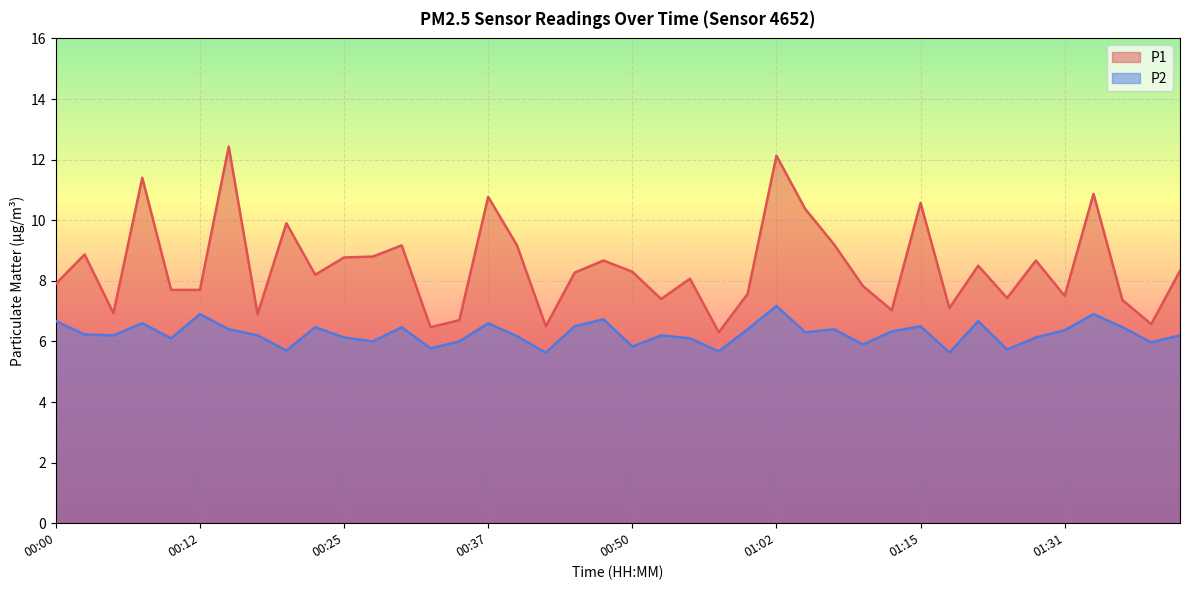

Reading right to left, list all the values displayed in this chart.

P1: 8.3	6.6	7.4	10.9	7.5	8.7	7.4	8.5	7.1	10.6	7.0	7.8	9.2	10.4	12.1	7.6	6.3	8.1	7.4	8.3	8.7	8.3	6.5	9.2	10.8	6.7	6.5	9.2	8.8	8.8	8.2	9.9	6.9	12.4	7.7	7.7	11.4	6.9	8.9	7.9
P2: 6.2	6.0	6.5	6.9	6.4	6.1	5.7	6.7	5.6	6.5	6.3	5.9	6.4	6.3	7.2	6.4	5.7	6.1	6.2	5.8	6.7	6.5	5.6	6.2	6.6	6.0	5.8	6.5	6.0	6.1	6.5	5.7	6.2	6.4	6.9	6.1	6.6	6.2	6.2	6.7